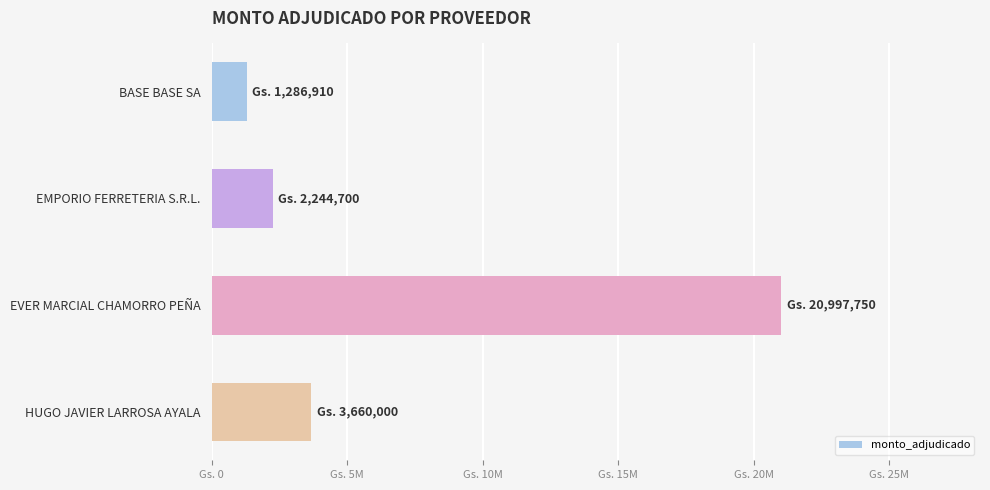

How many data points are above 3660000?

1